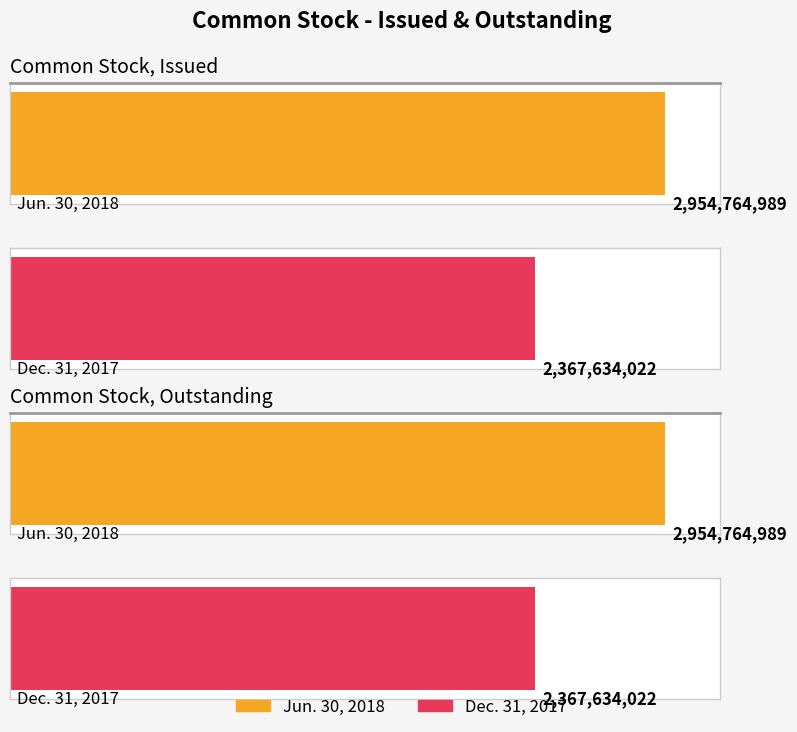

What is the difference between the highest and lowest values at Common Stock, Issued?

587130967